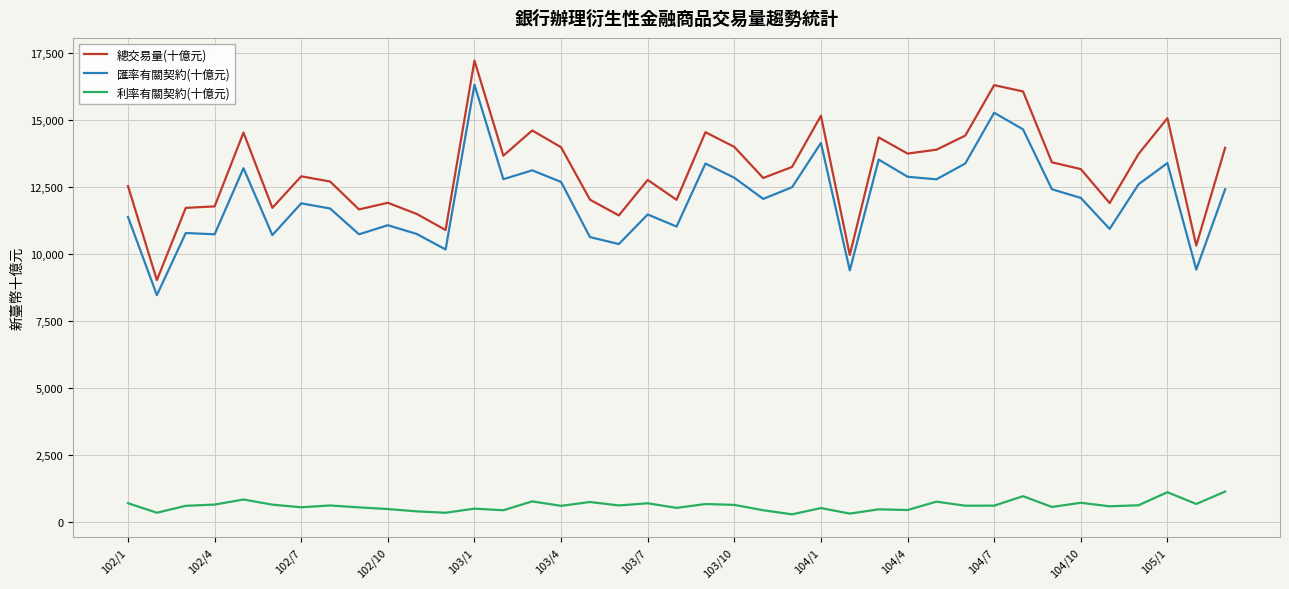

List the series in order of their peak value, lowest first.

利率有關契約(十億元), 匯率有關契約(十億元), 總交易量(十億元)